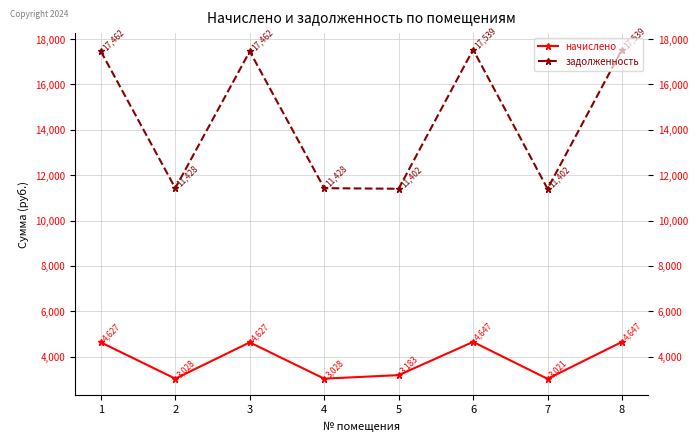

What is the minimum value for задолженность?

11401.9